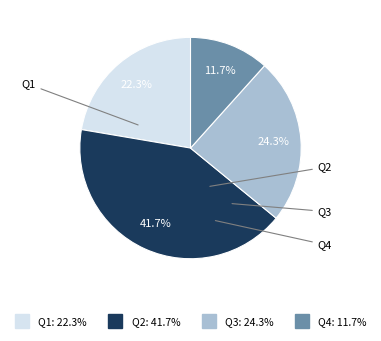

Does any single category account for the majority?

No